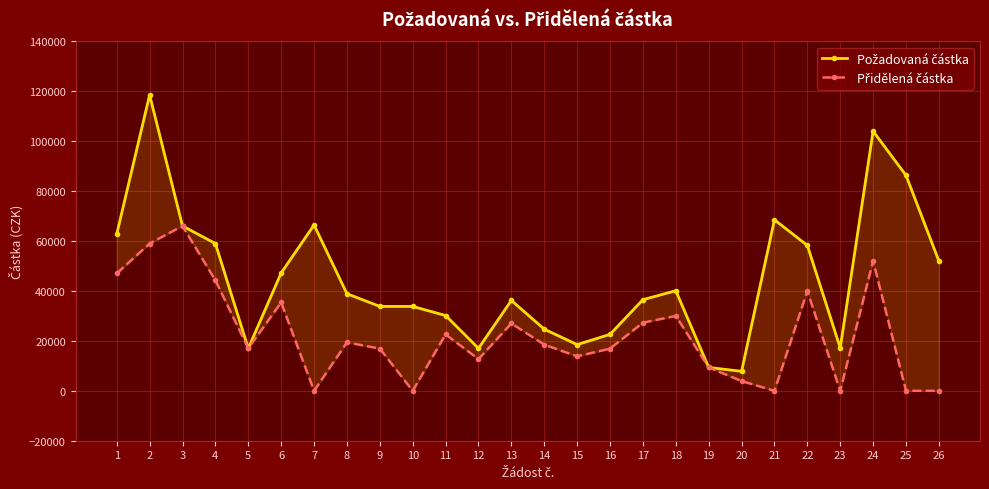

What is the value of the Požadovaná částka point at the 24th from the left?

104000